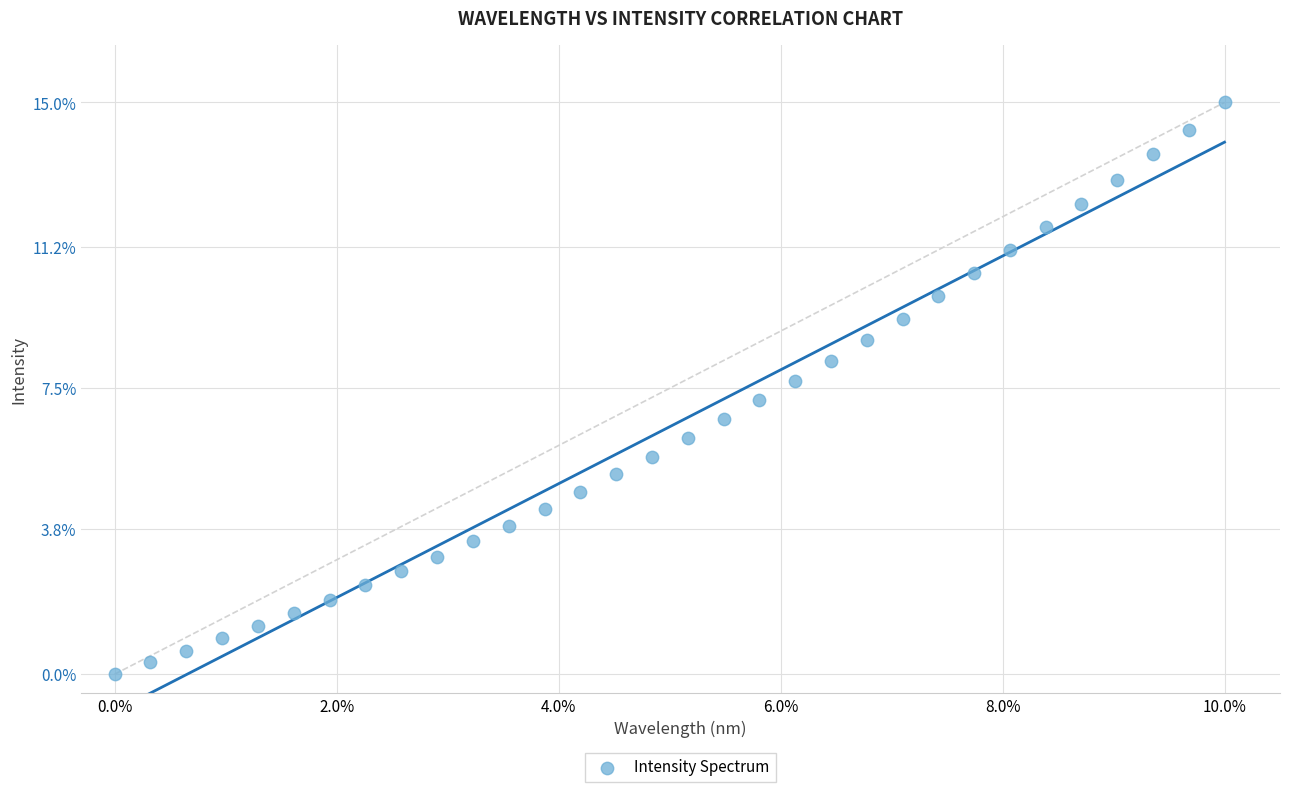

What is the range of X values (max minus min)?

10.0